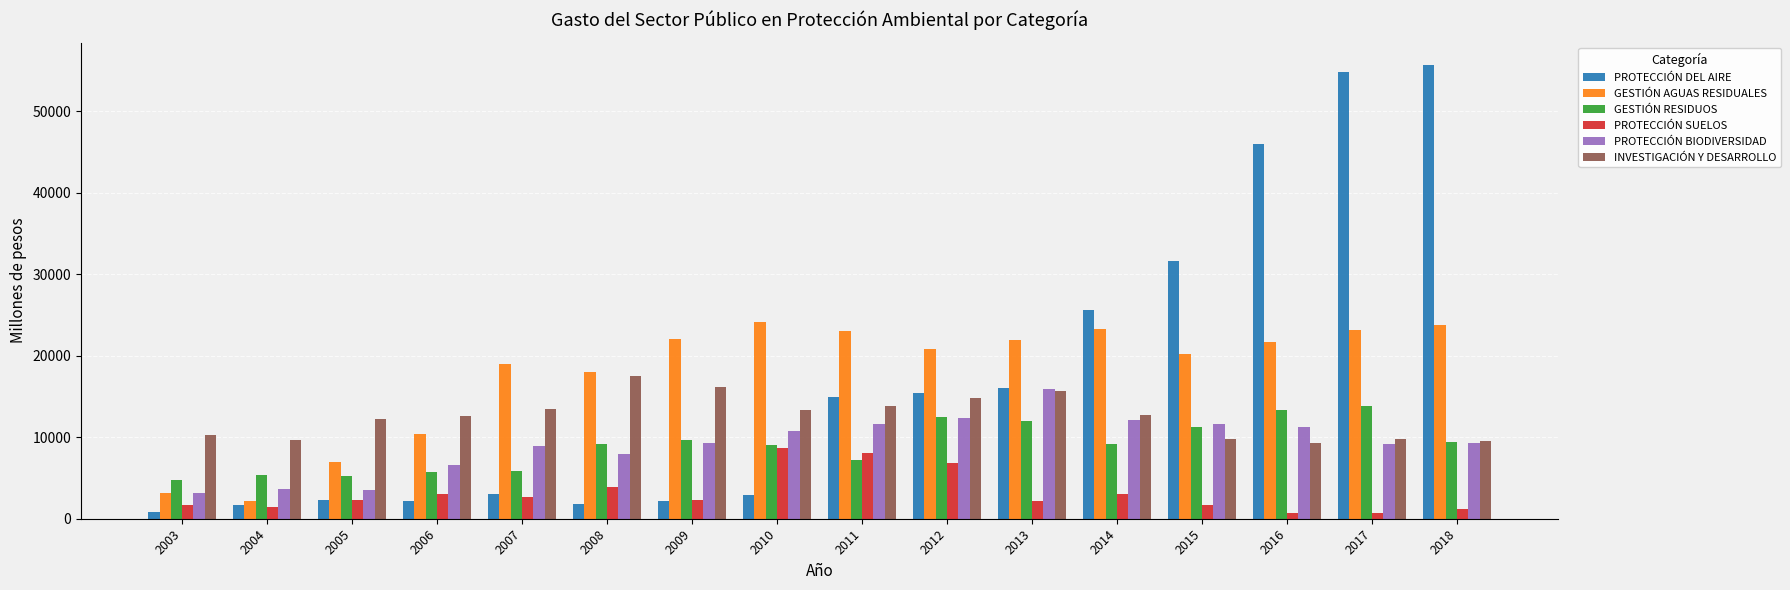

How many values in the GESTIÓN AGUAS RESIDUALES series are below 21723?

8